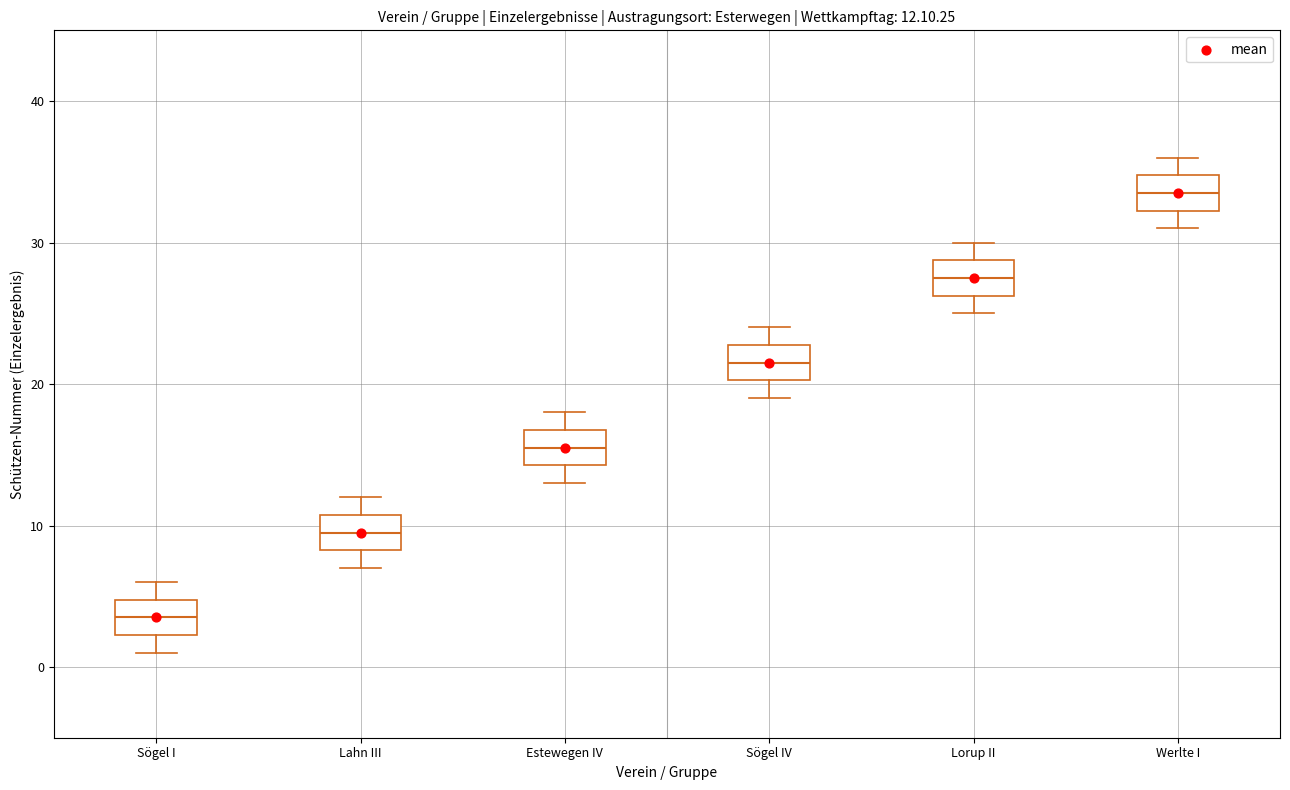

Which box's median line is the highest?

Werlte I